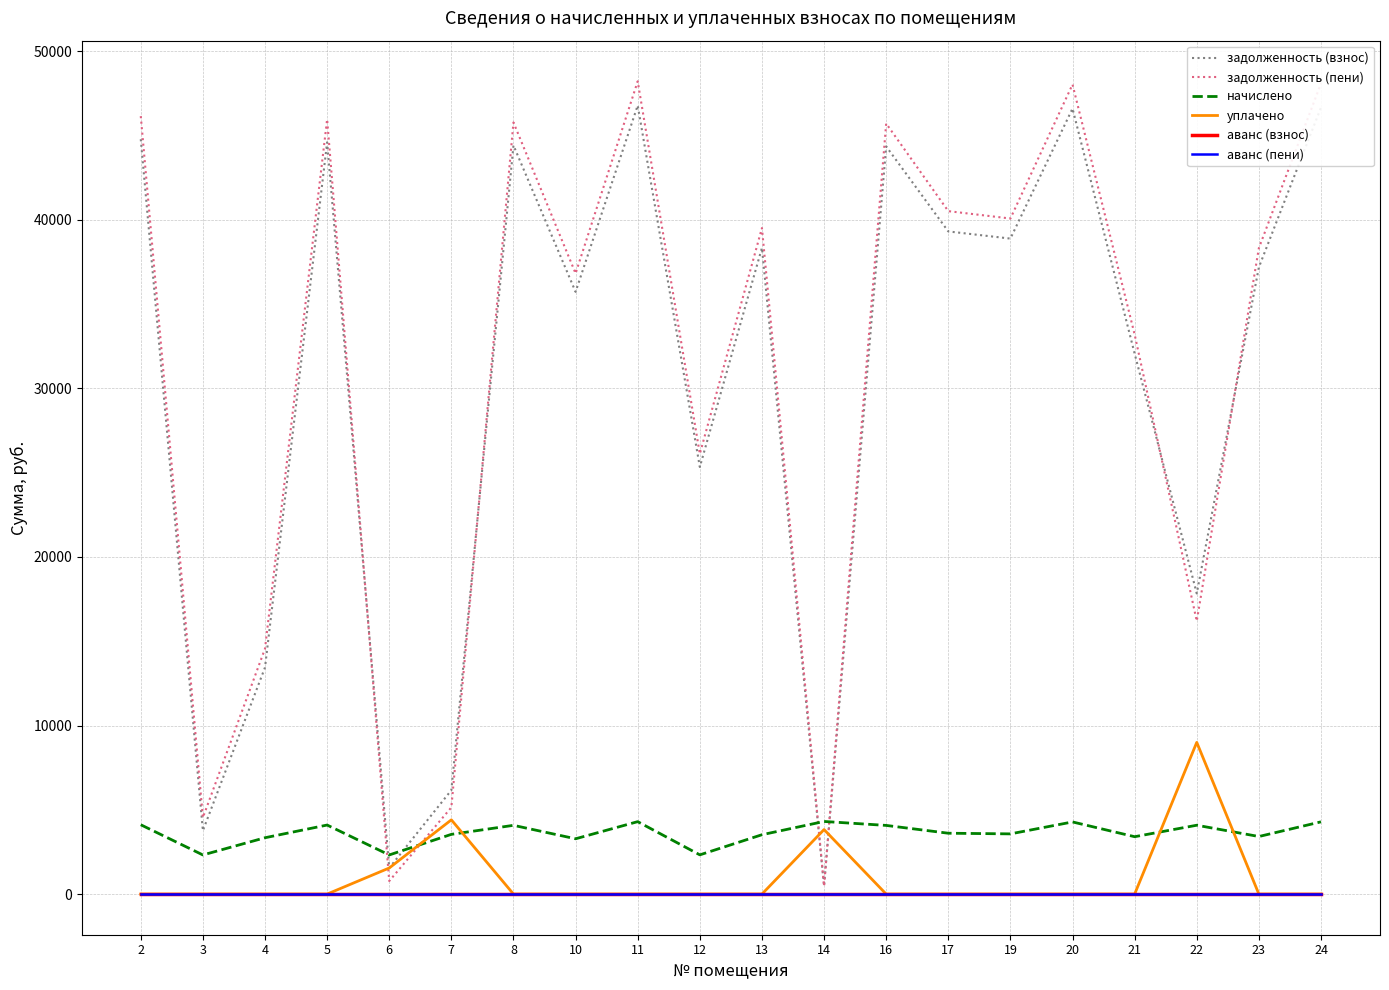

Does the chart have visible grid lines?

Yes